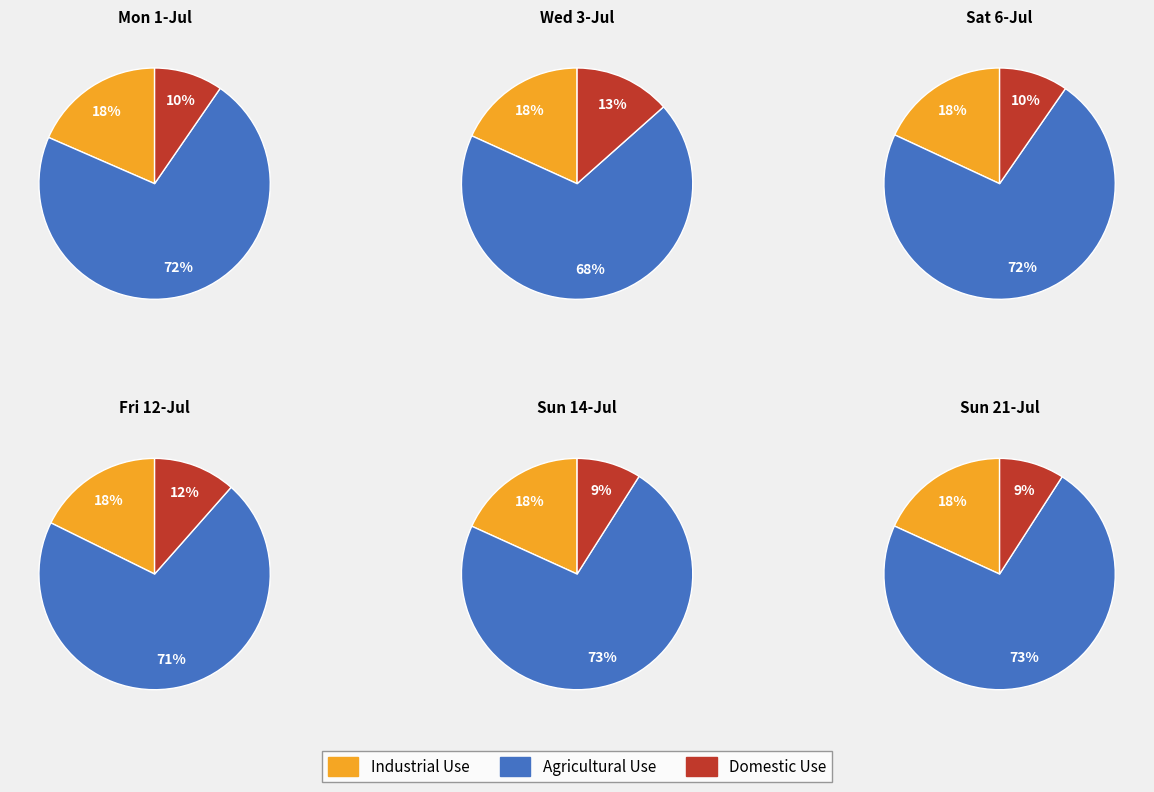

Which has a higher value, Day 12 or Day 6?

Day 6